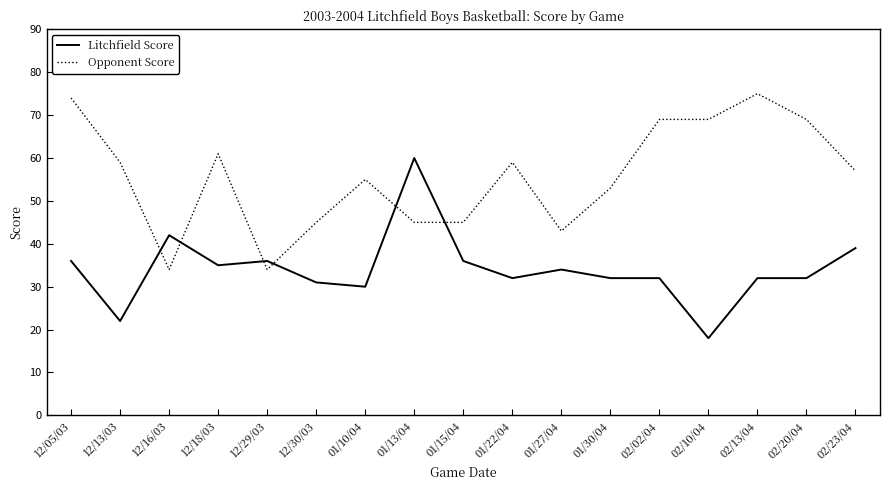

At 01/10/04, list the series in order from smallest to largest.

Litchfield Score, Opponent Score